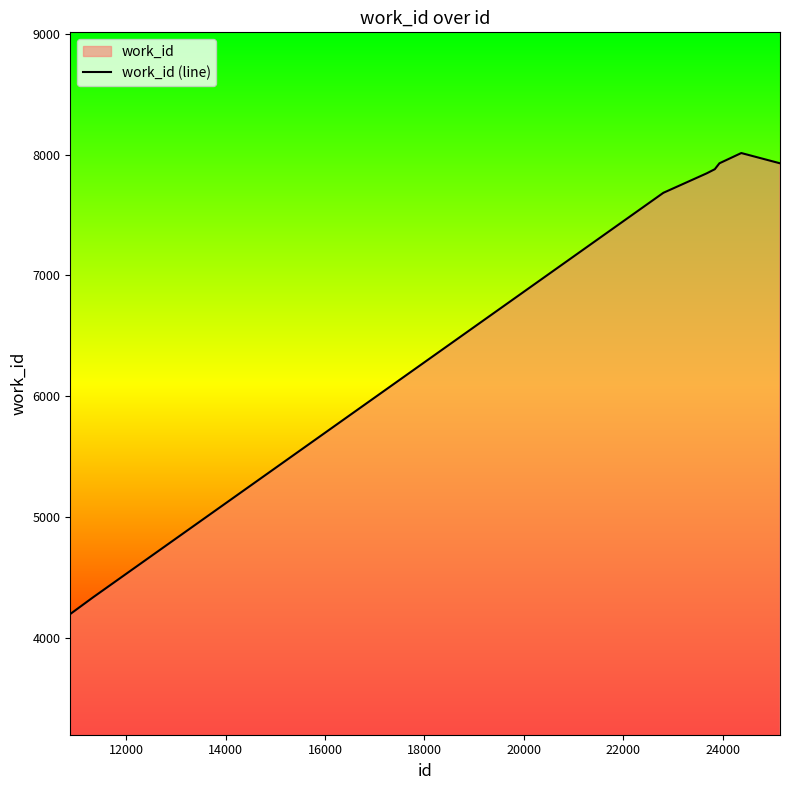

What is the minimum value shown in the chart?

4195